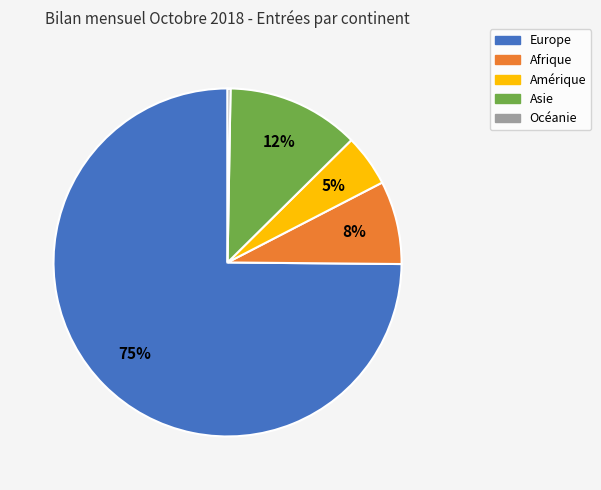

The Europe slice represents 75% of the pie. True or false?

True